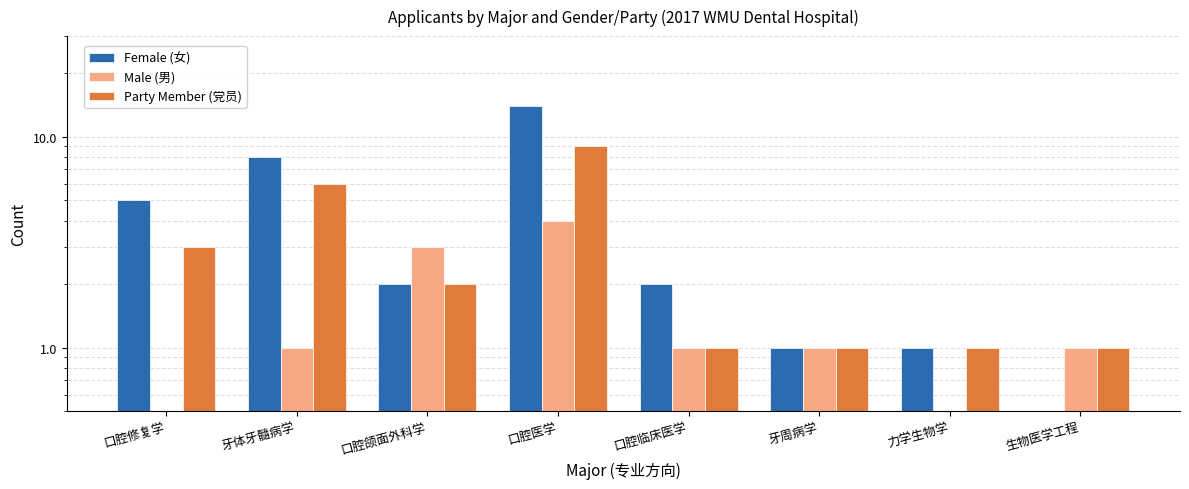

Which has a higher value, 牙周病学 or 口腔临床医学?

口腔临床医学